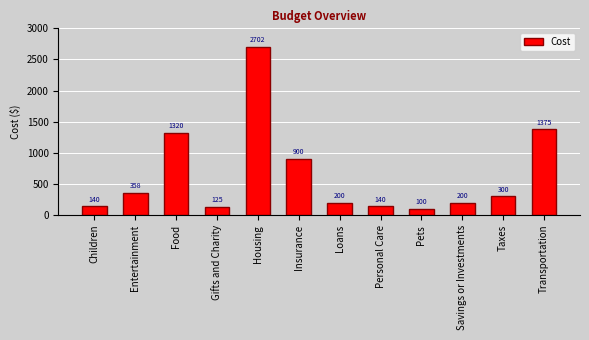

What is the average value?

655